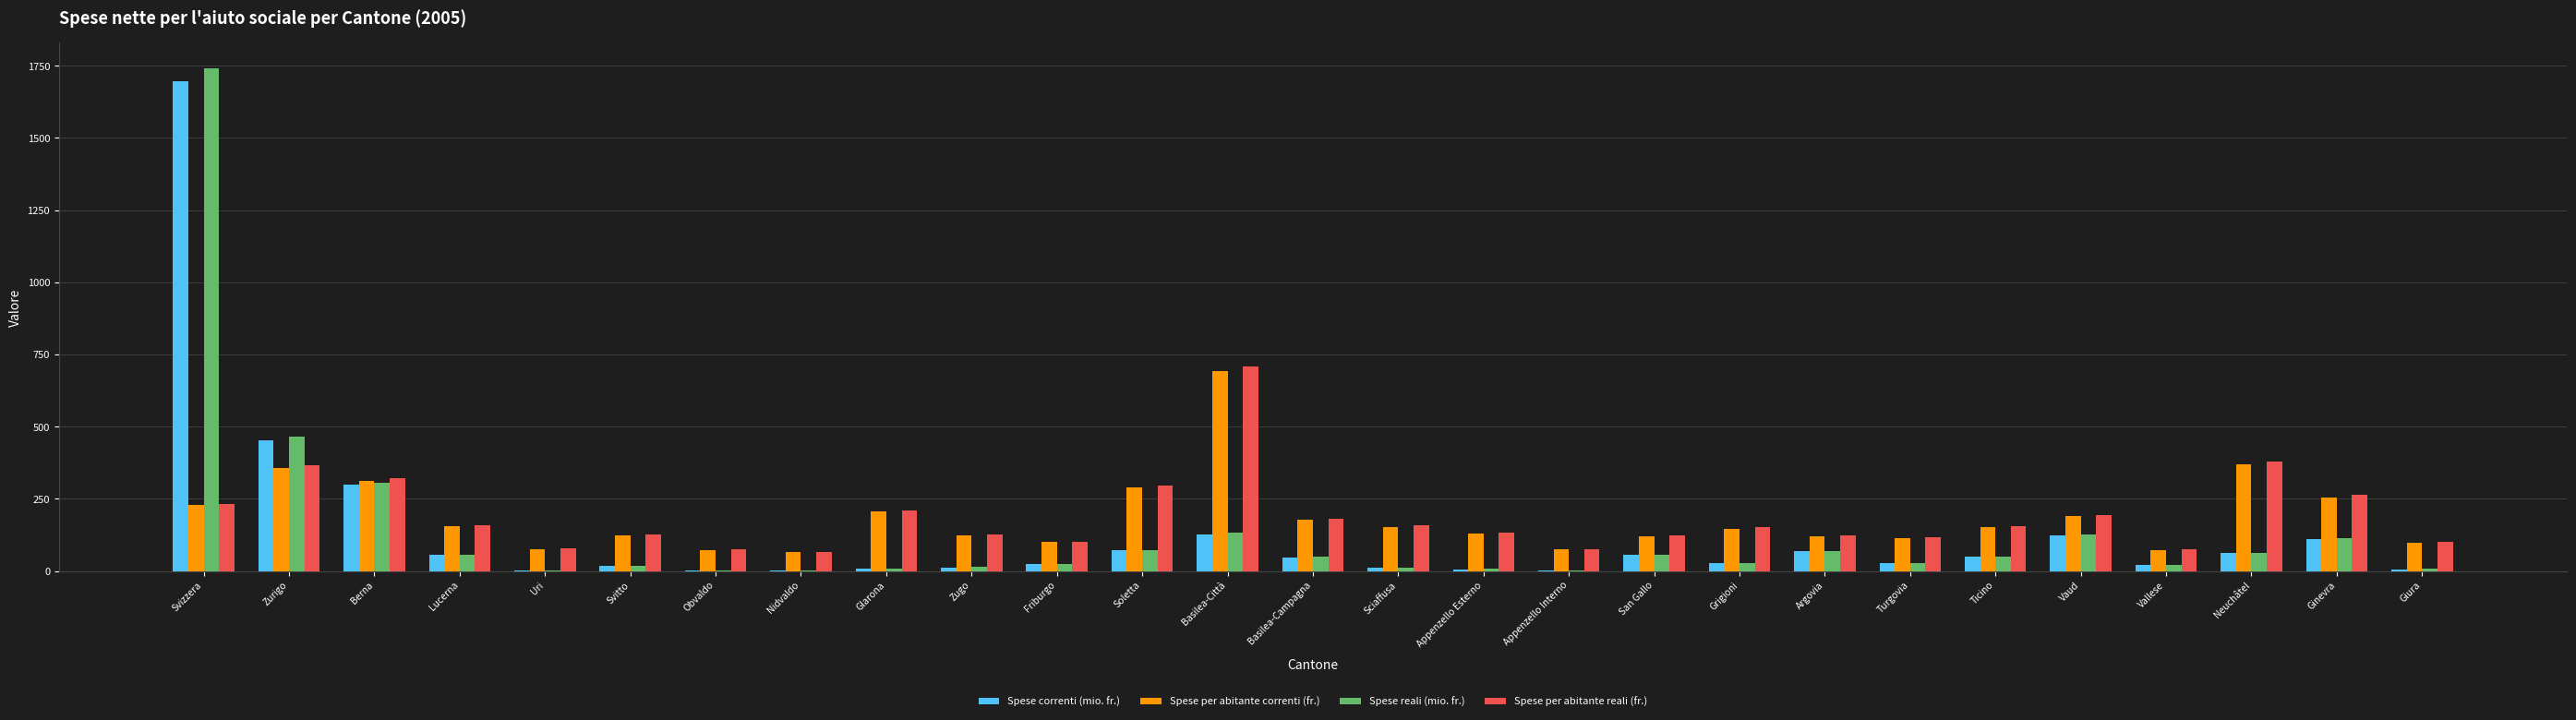

How many series are shown in this chart?

4